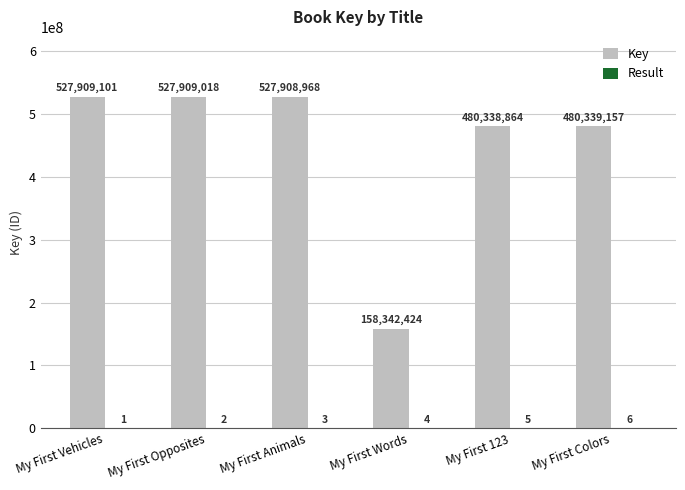

Are the bars grouped side by side (vs. stacked)?

Yes